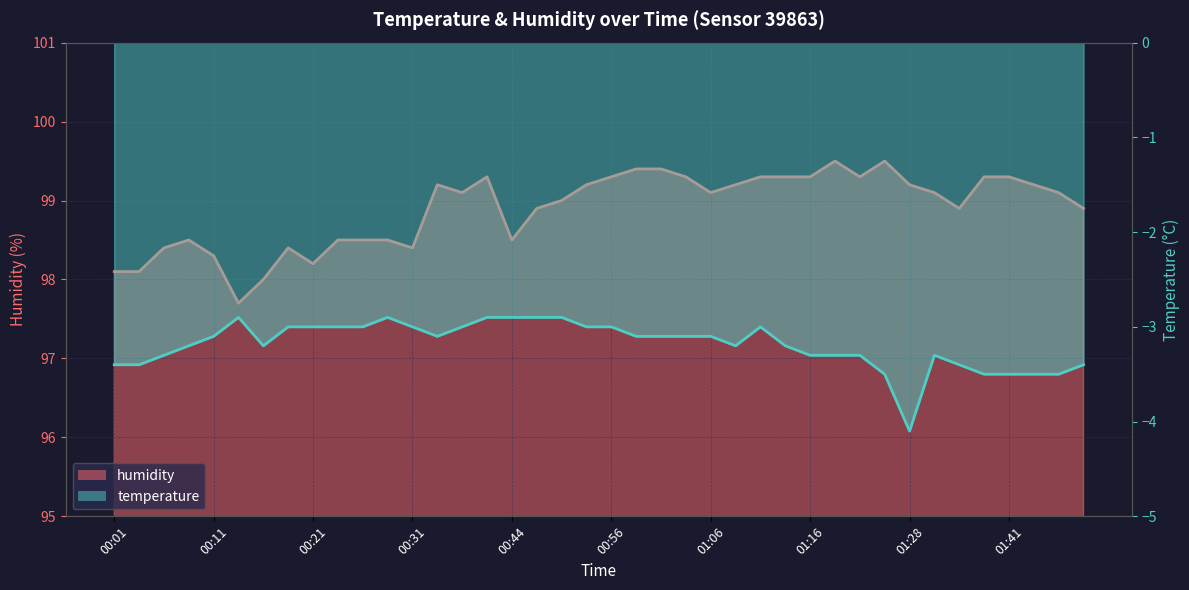

What is the change in value from 00:28 to 01:01?

+0.9